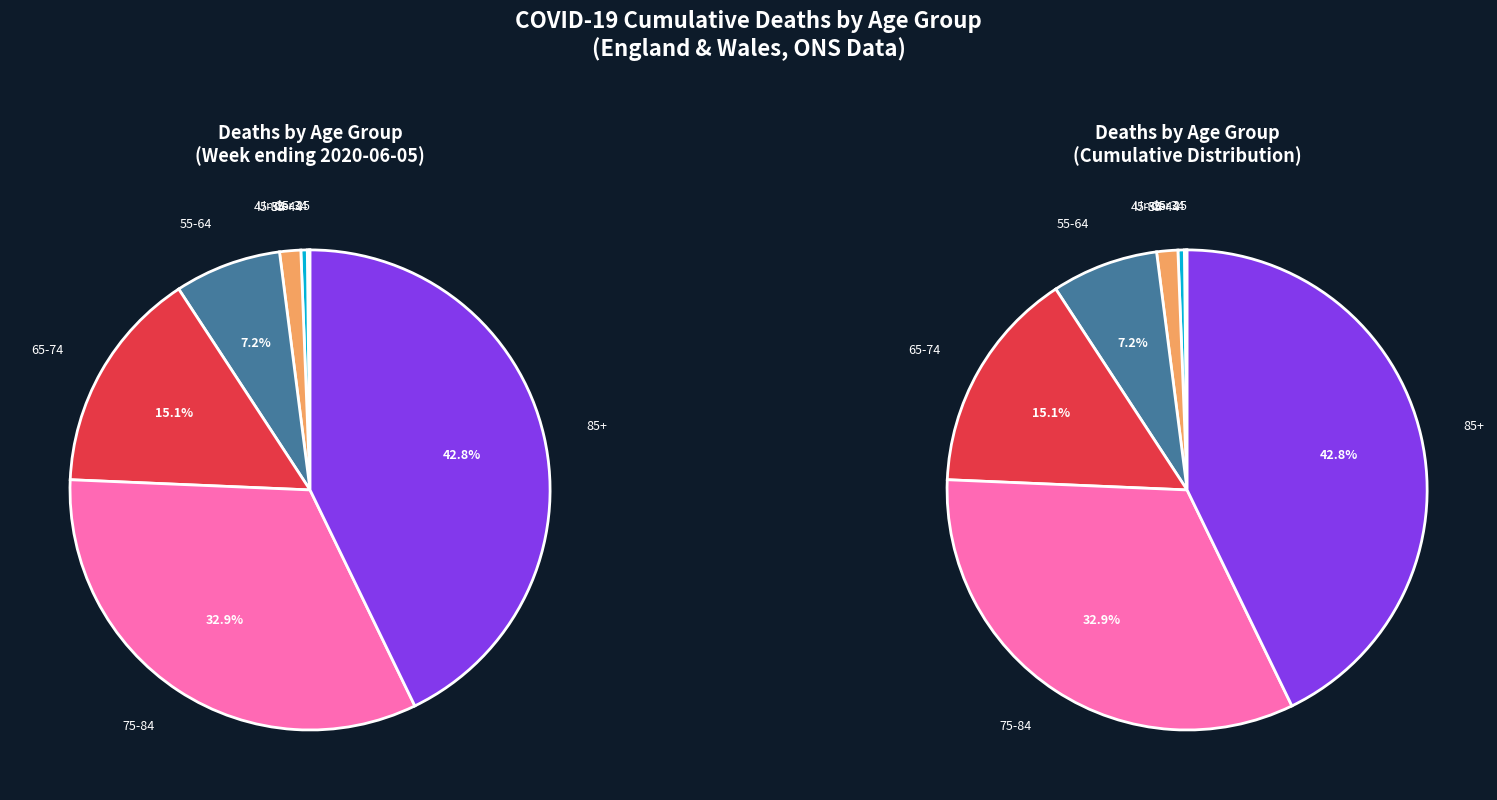

What portion of the pie excludes 20-24?

100.0%